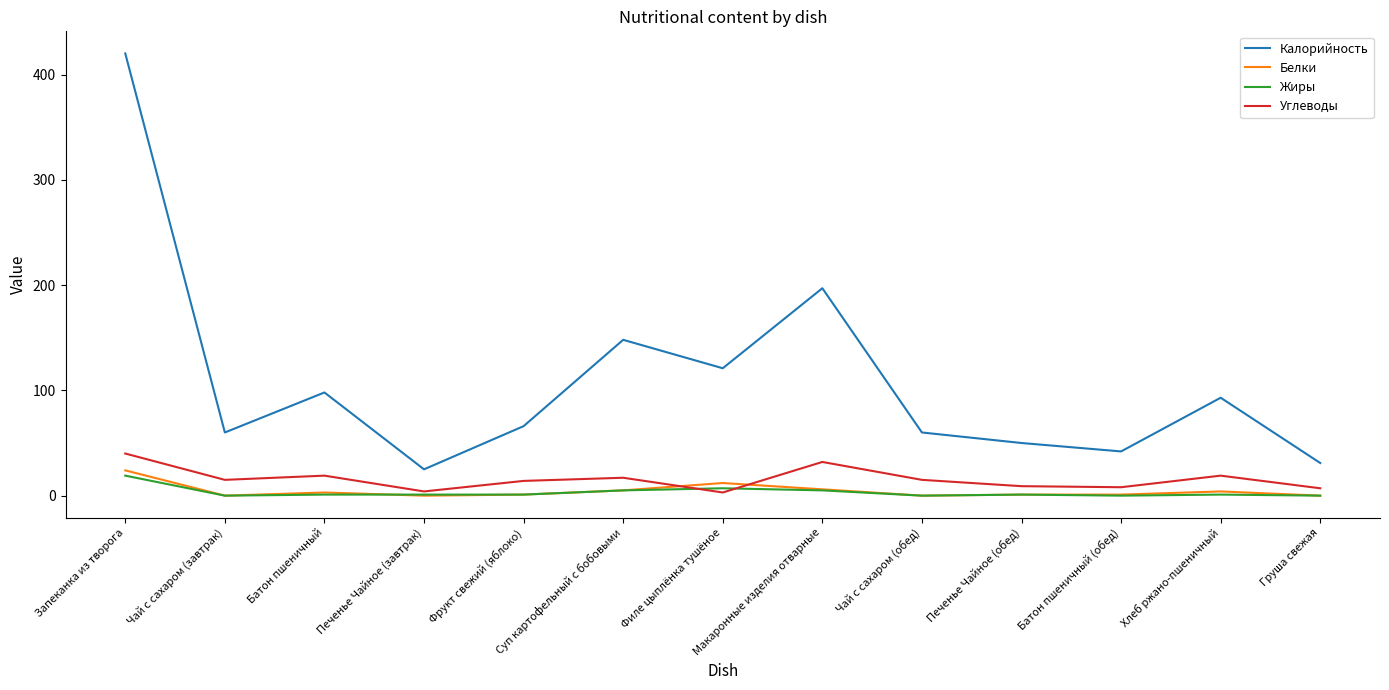

At which label does Калорийность reach its peak?

Запеканка из творога